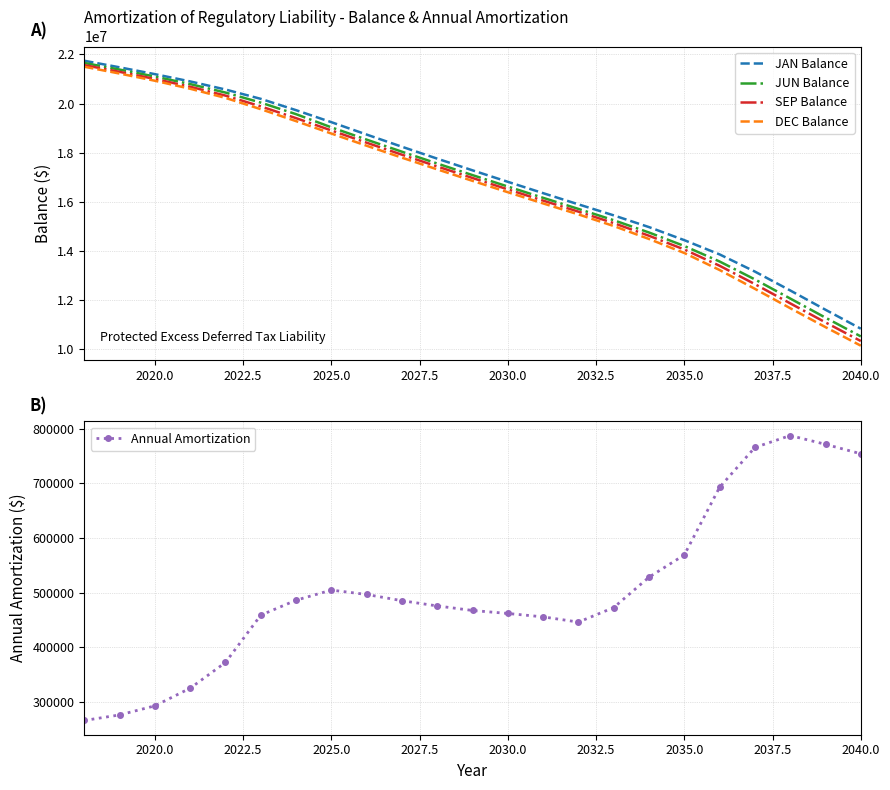

What is the average value of the Annual Amortization series?

505182